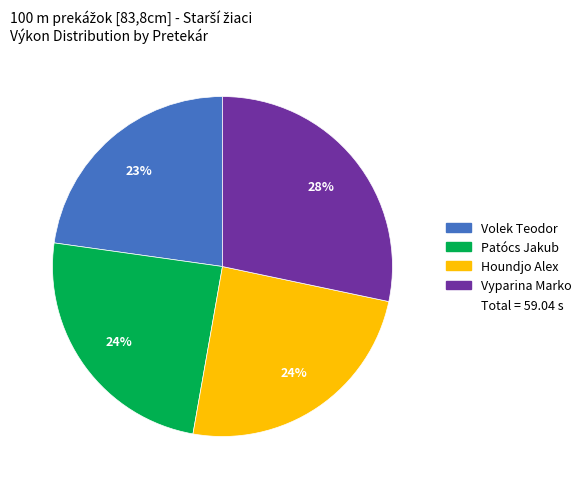

Is there a majority slice in this chart?

No